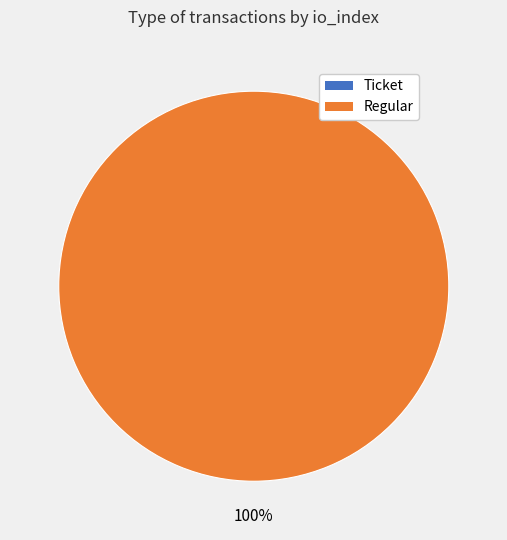

The Regular slice represents 100% of the pie. True or false?

True